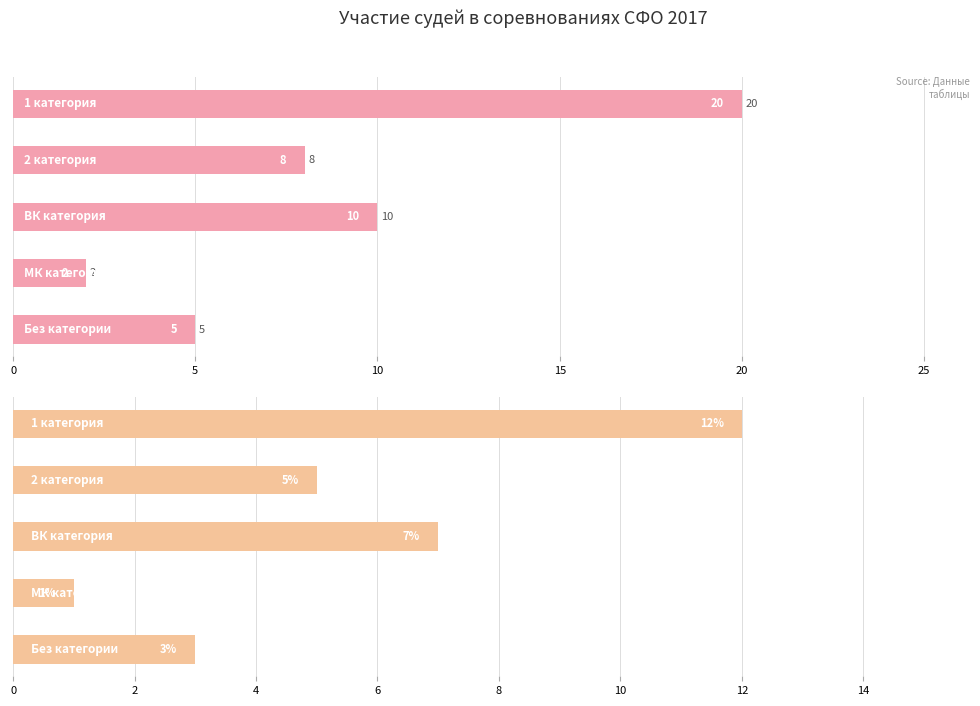

Reading right to left, what are all the values shown in this chart?

Количество участий: 5	2	10	8	20
Доля участий (%): 3	1	7	5	12